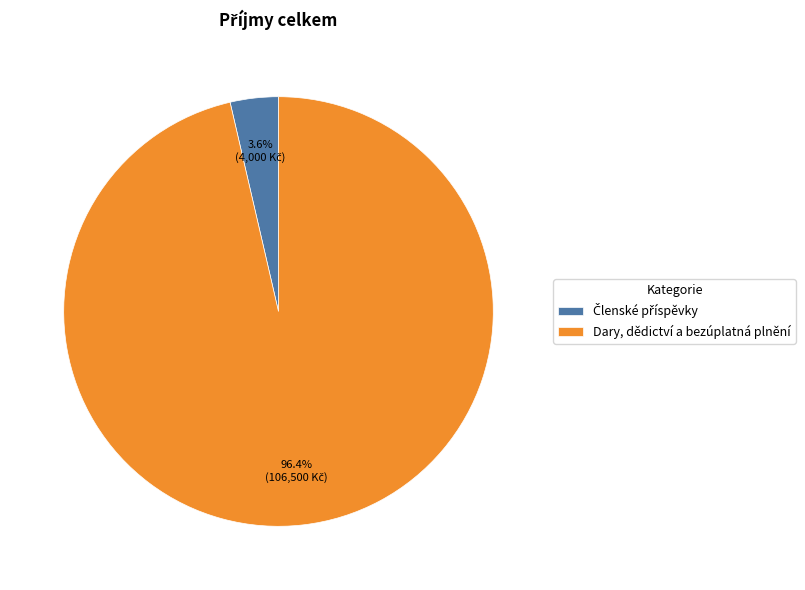

How many slices are in this pie chart?

2